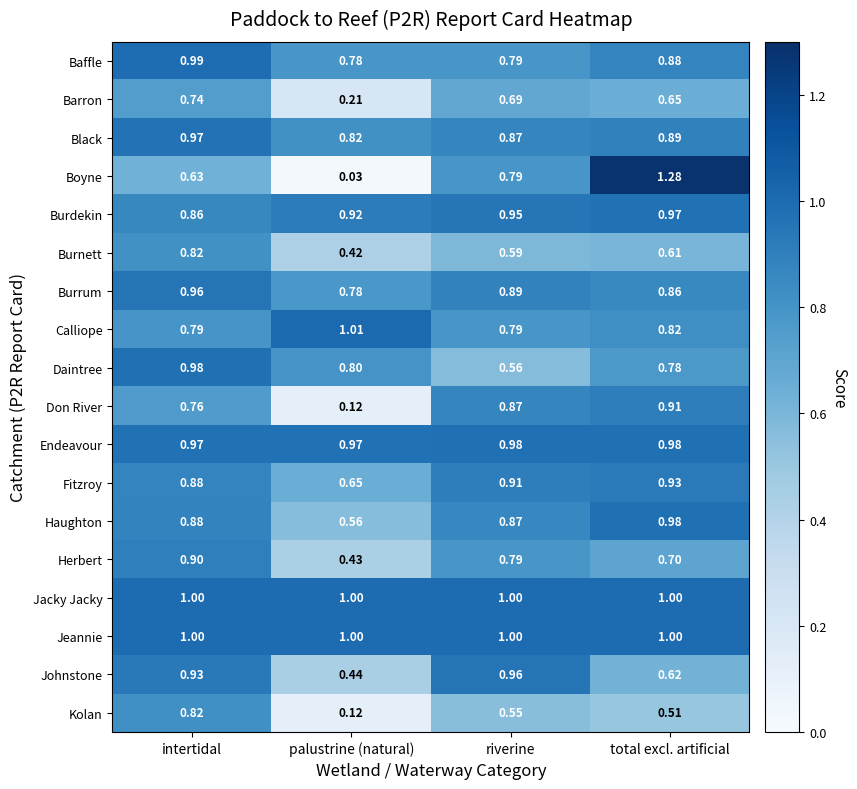

Which series has the largest range (max minus min)?

Boyne